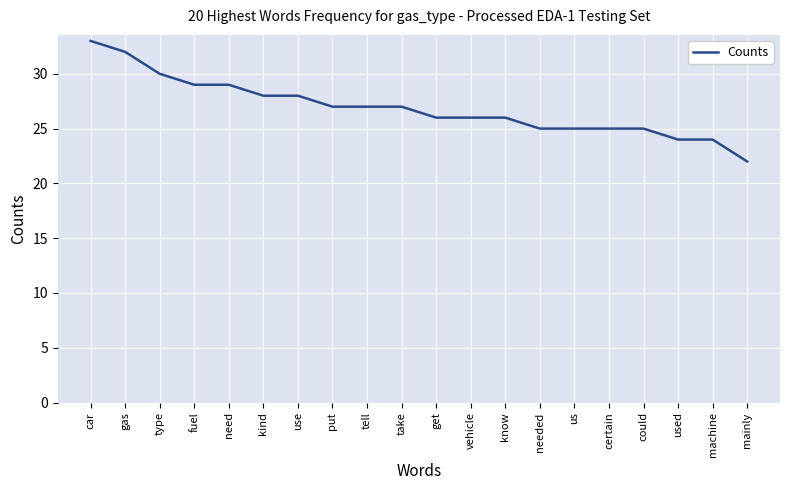

The chart shows a value of 8 at vehicle. True or false?

False